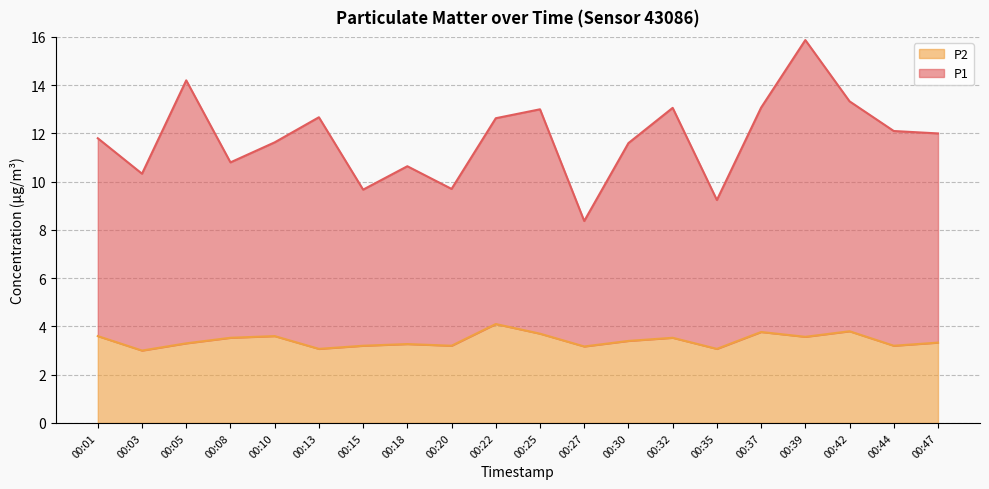

At which label does P2 reach its peak?

00:22